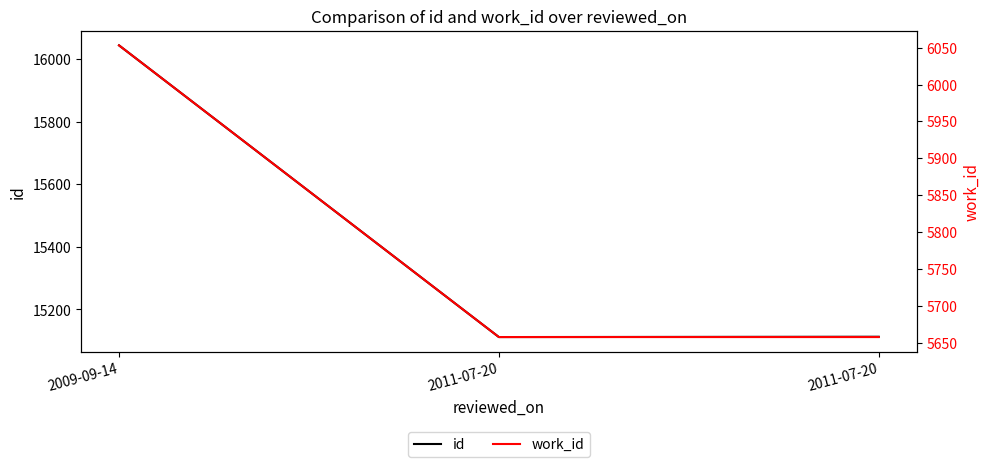

What is the difference between the work_id values at 2009-09-14 and 2011-07-20?

395